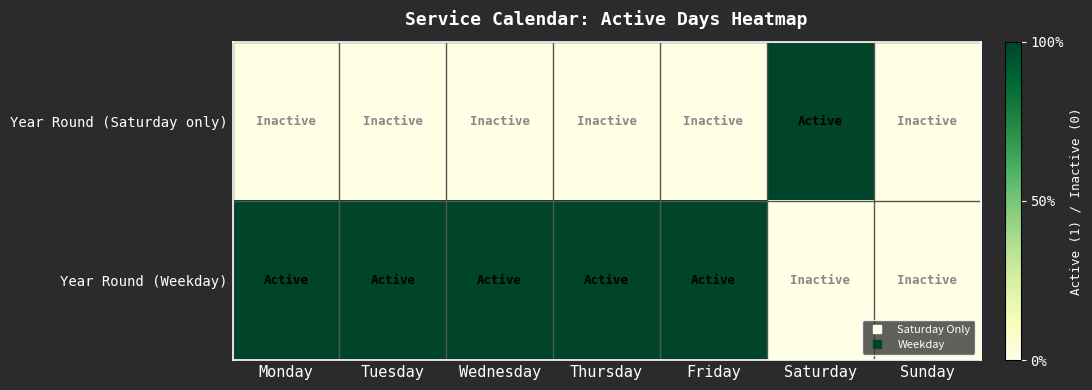

Which has a higher value, Saturday or Sunday?

Saturday